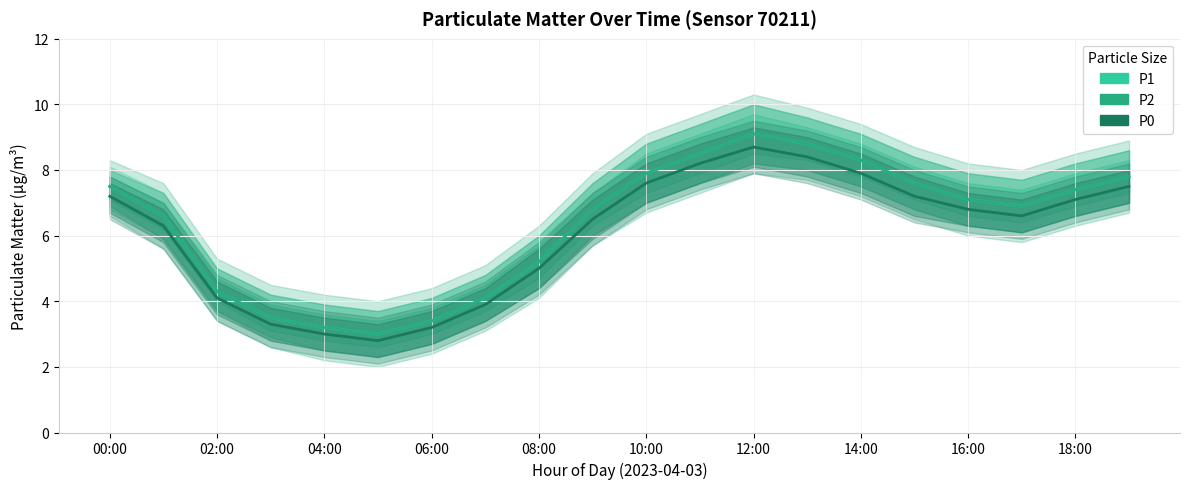

What is the spread (max minus min) of values at 02:00?

0.3